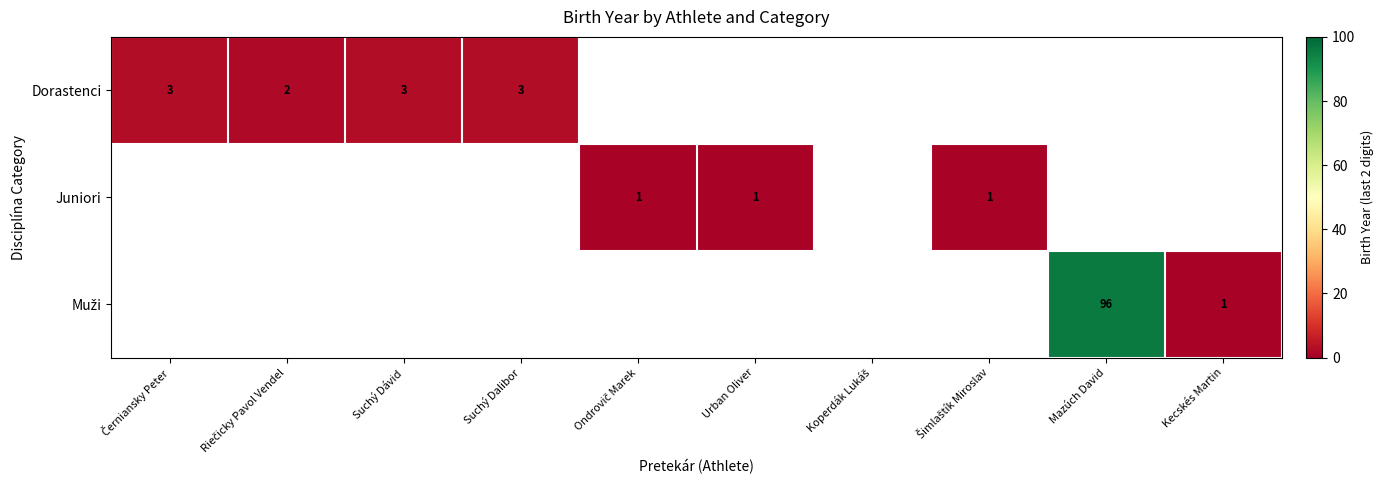

Count the number of data series in this chart.

3